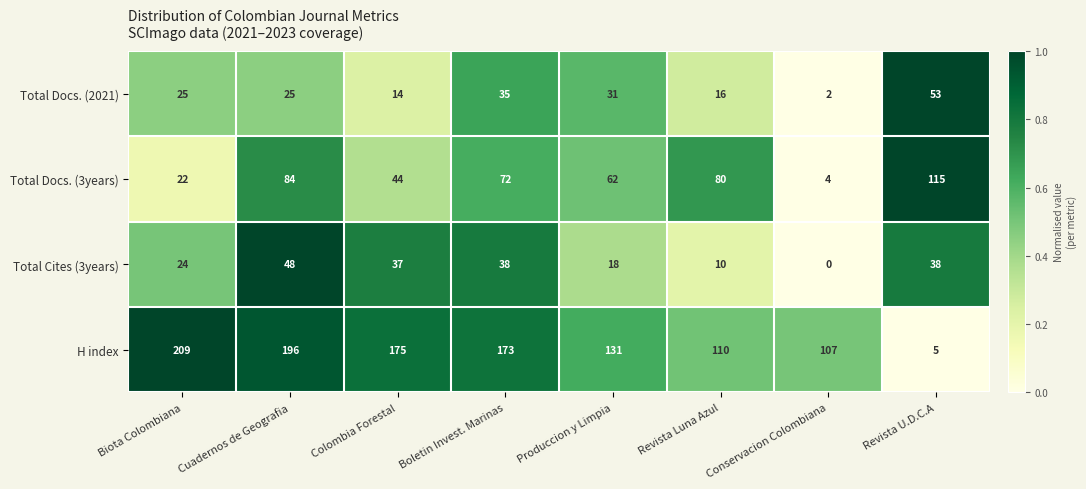

Rank the series by their maximum value, from lowest to highest.

Total Cites (3years), Total Docs. (2021), Total Docs. (3years), H index